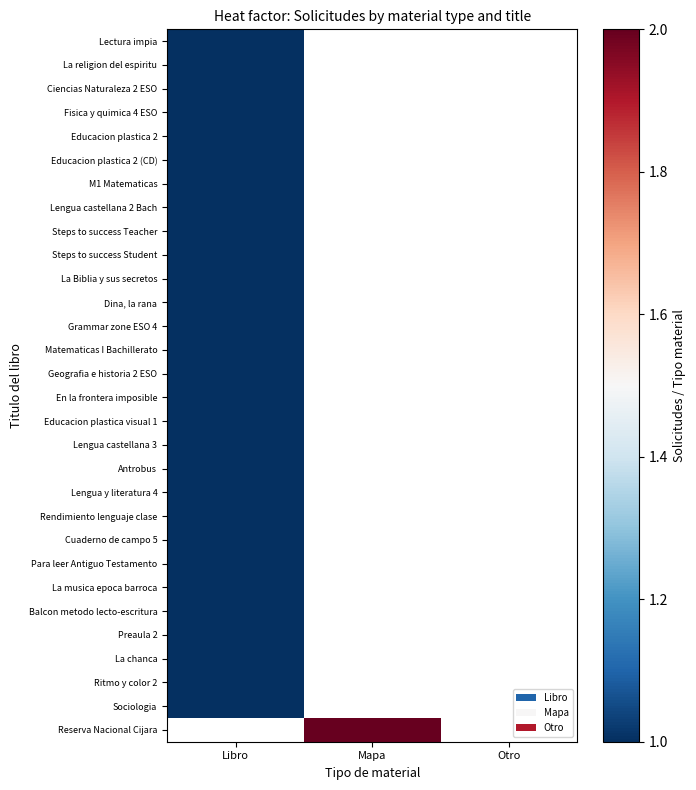

The value of Lengua castellana 3 at Libro is 1.3. True or false?

False